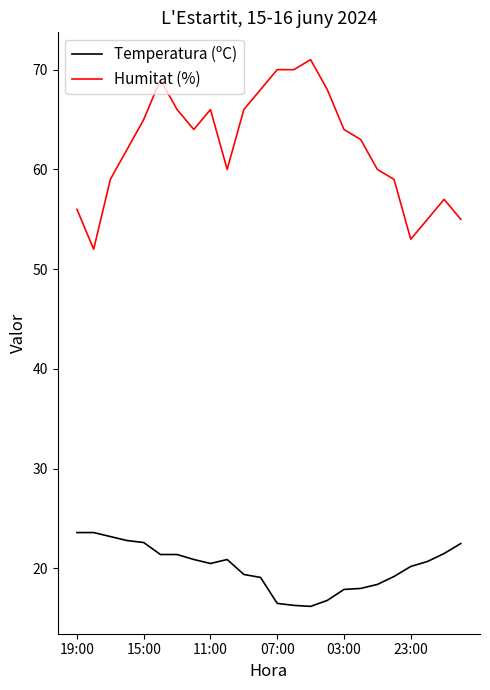

Which series has the largest total across all categories?

Humitat (%)